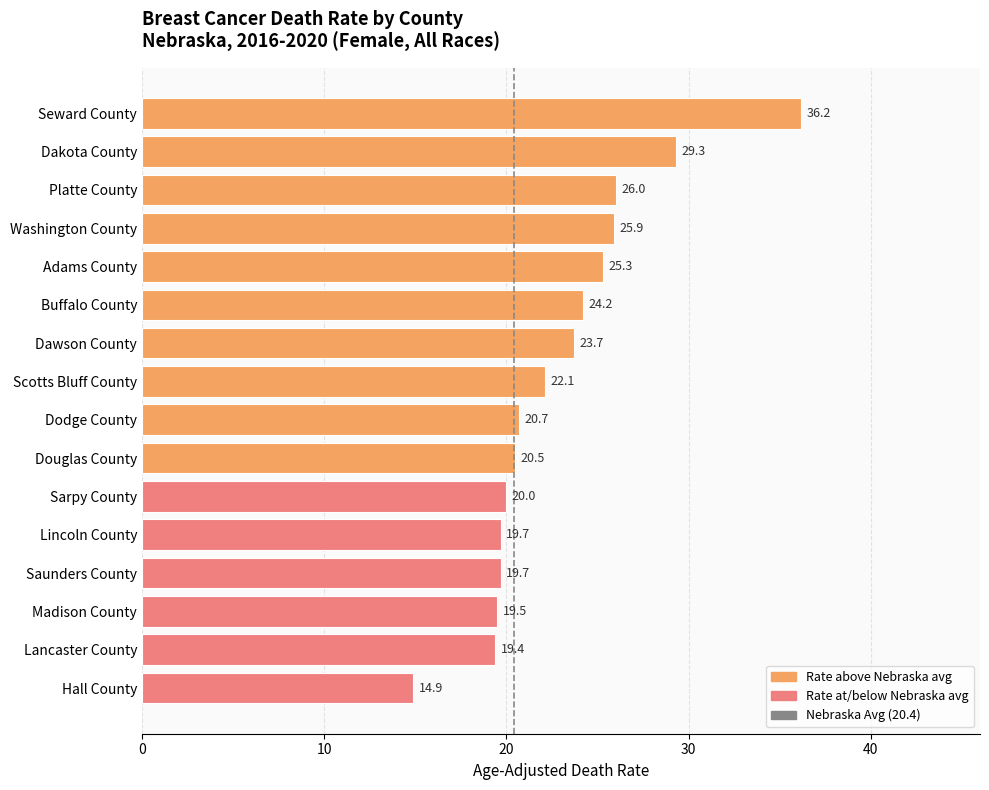

Which has a higher value, Washington County or Sarpy County?

Washington County